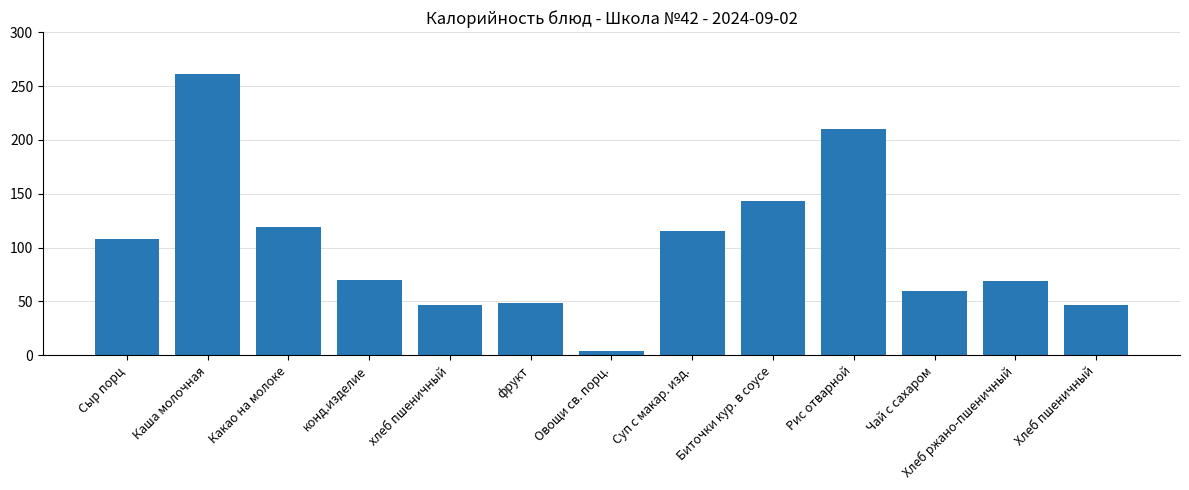

What is the change in value from Какао на молоке to Хлеб ржано-пшеничный?

-49.6